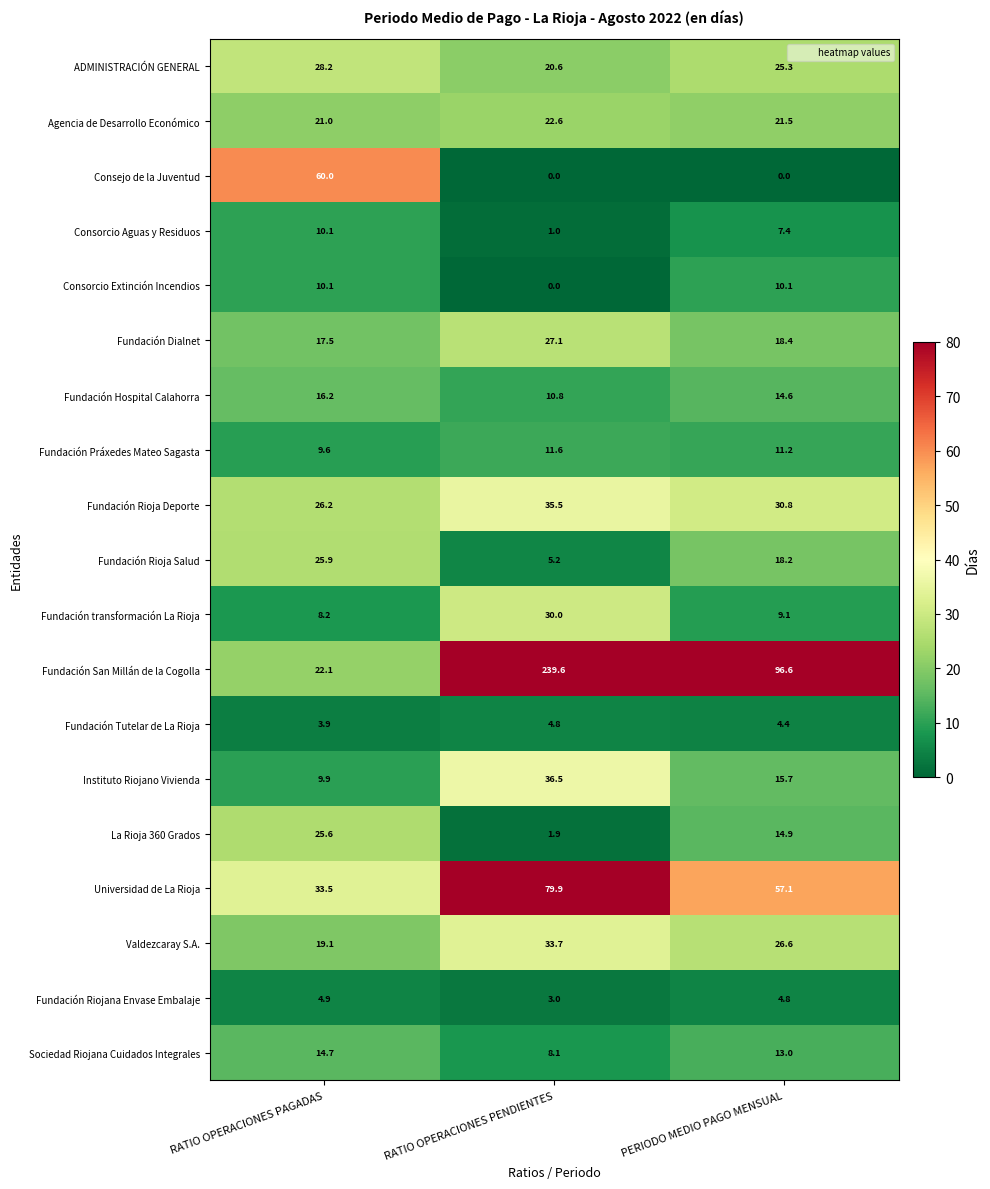

Read the Fundación Dialnet value at RATIO OPERACIONES PENDIENTES.

27.1